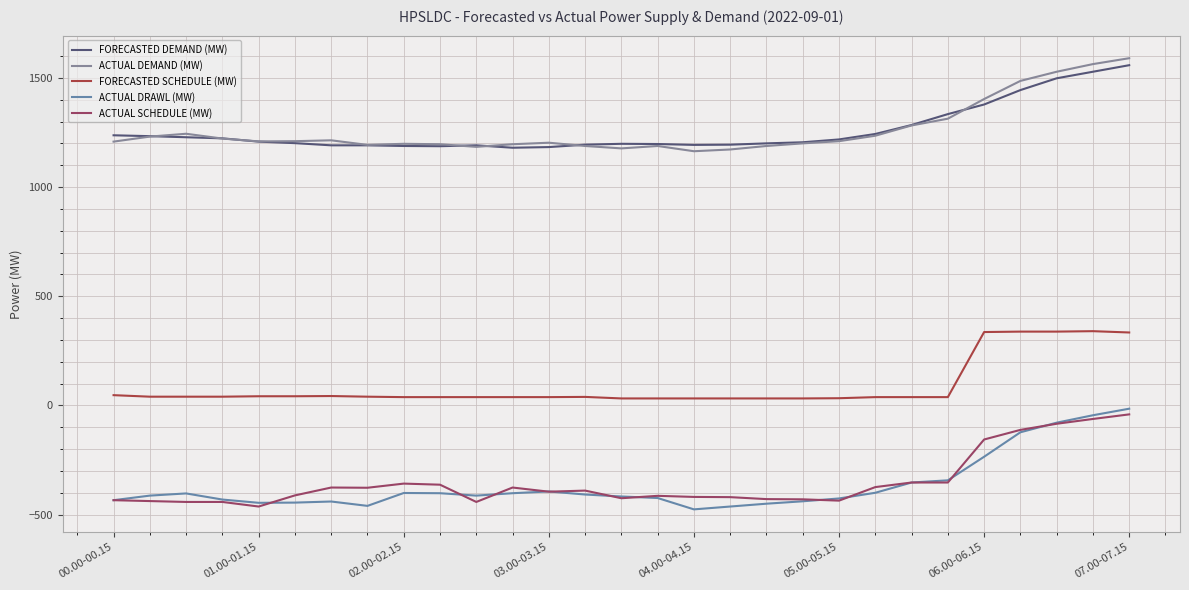

True or false: ACTUAL DRAWL (MW) and ACTUAL DEMAND (MW) intersect in this chart.

False